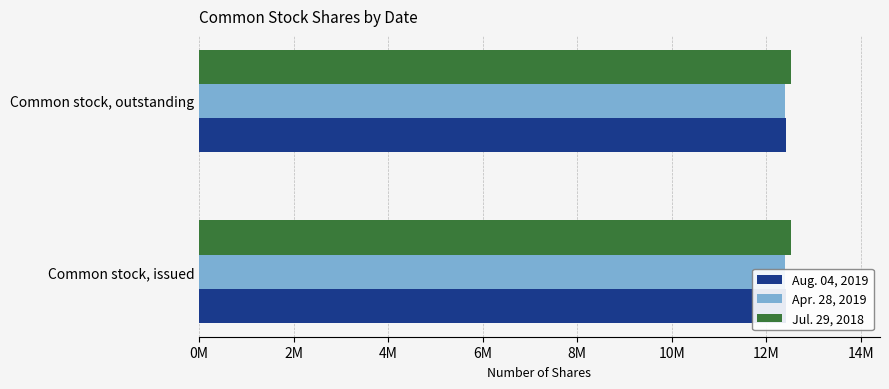

What are all the series names shown in the legend?

Aug. 04, 2019, Apr. 28, 2019, Jul. 29, 2018